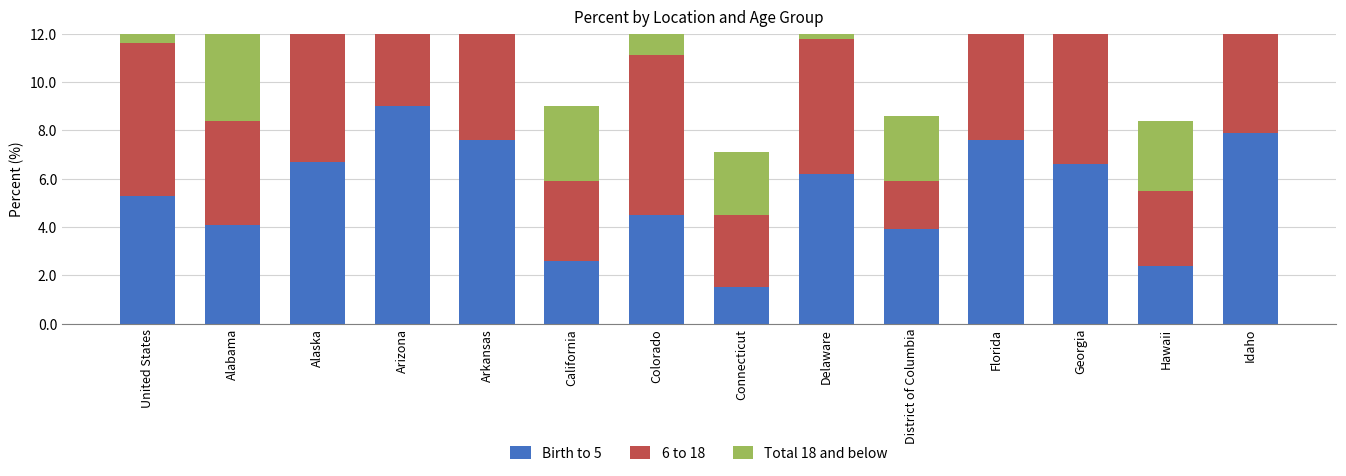

The Total 18 and below series shows 4.3 at Alabama. True or false?

True